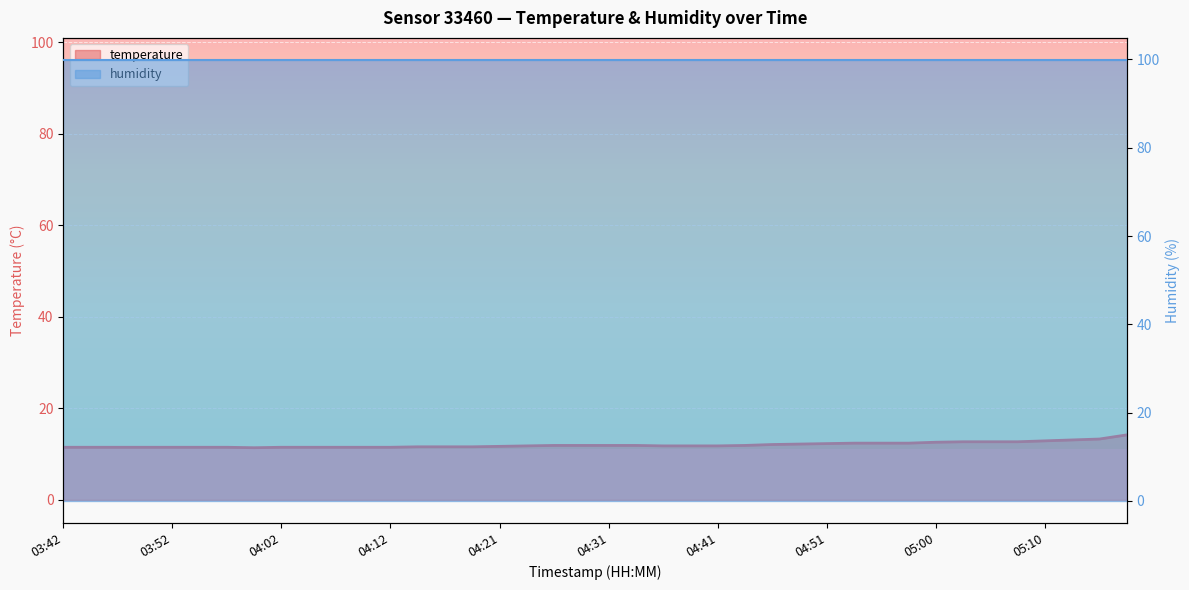

Approximately how many times larger is the value at 03:45 compared to 04:55?

0.9